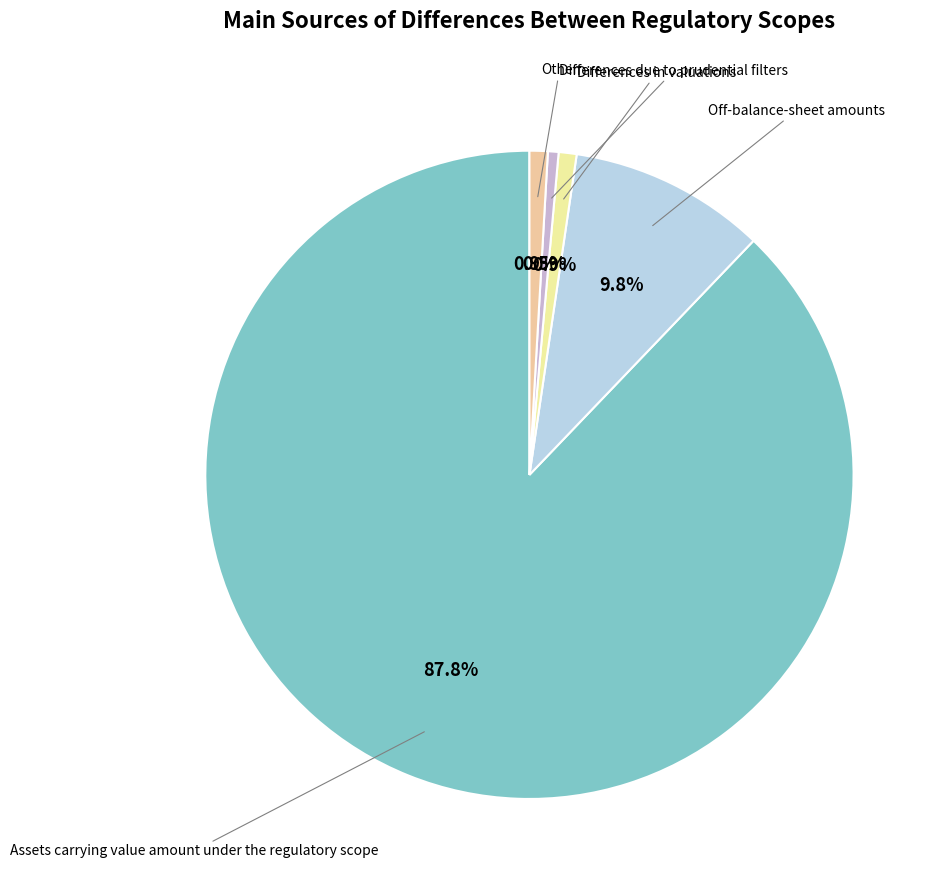

To the nearest percent, what is the average slice percentage?

20%